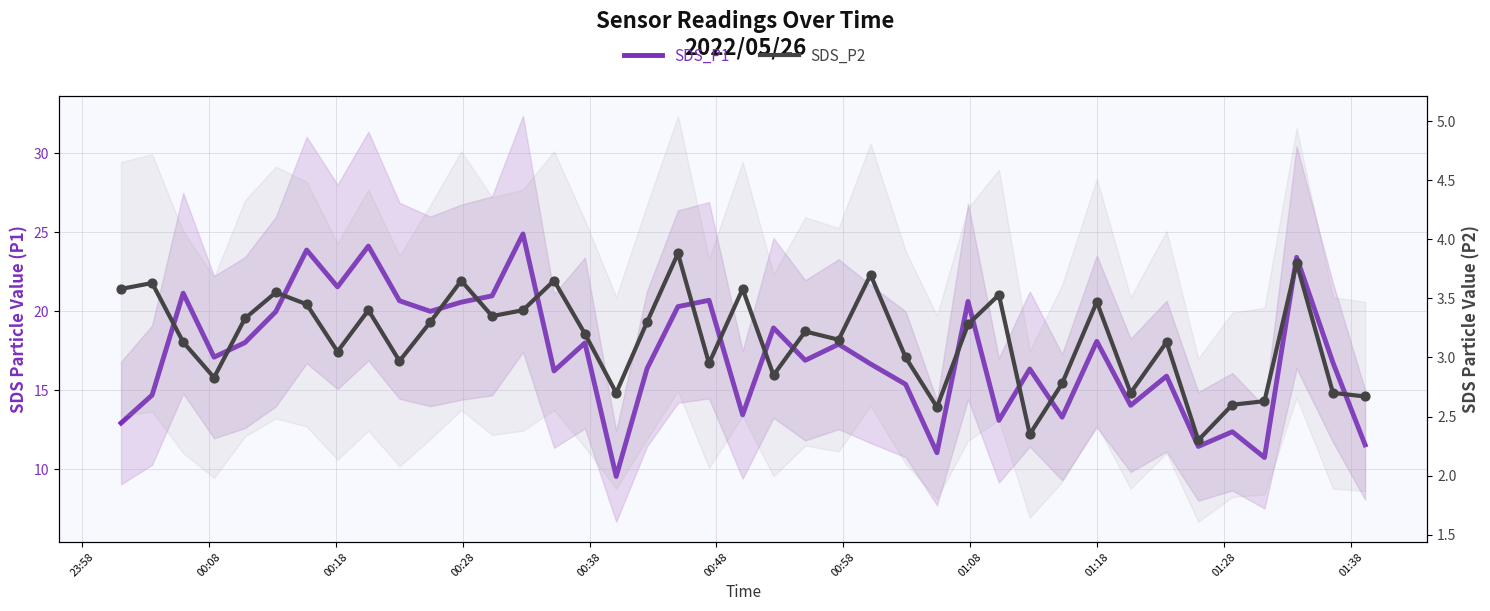

At how many categories does at least one series exceed 13?

33